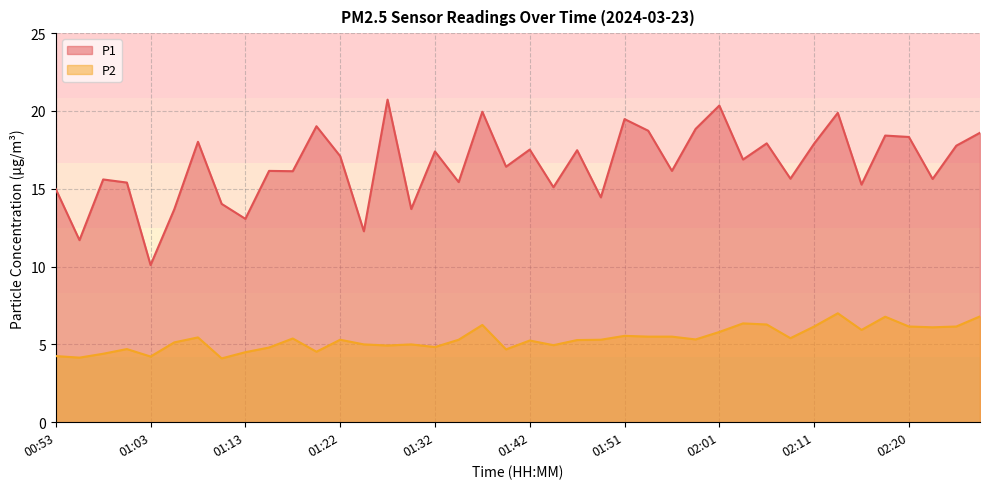

Where is the first local maximum for P1?

00:58